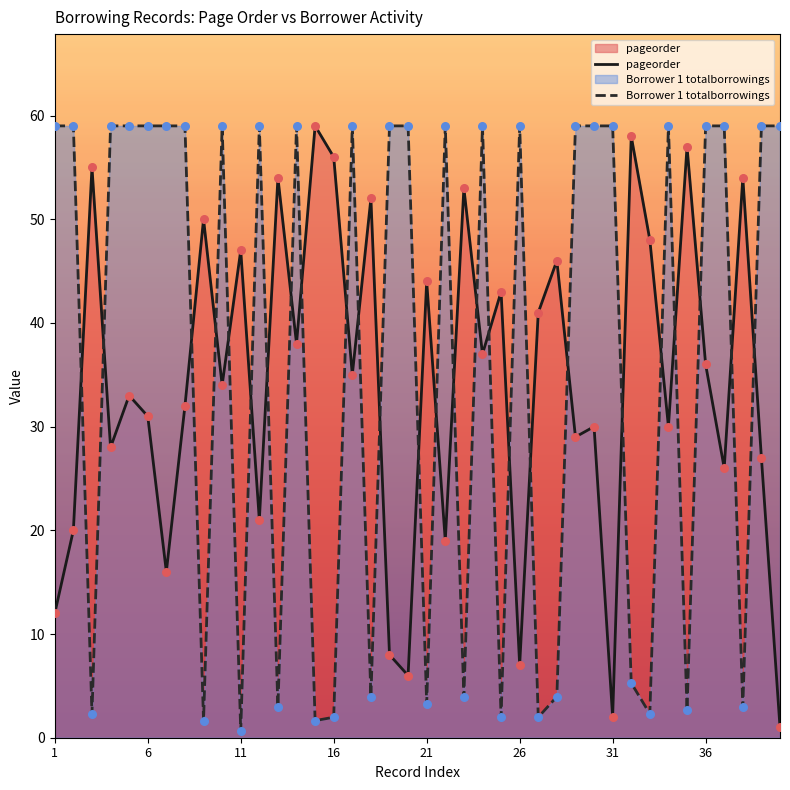

Which series has the largest total across all categories?

Borrower 1 totalborrowings